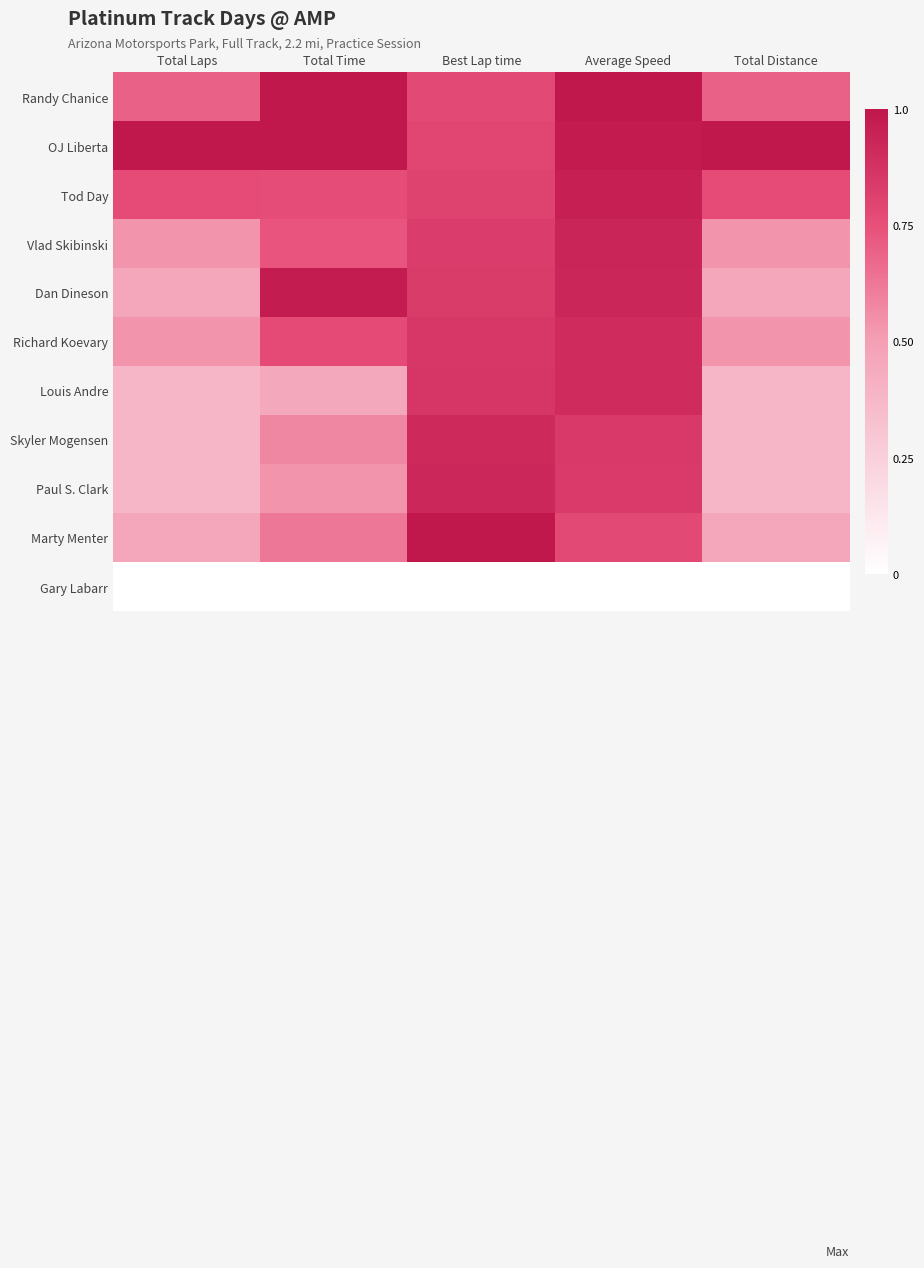

Reading left to right, what are all the values shown in this chart?

Randy Chanice: Total Laps=0.7	Total Time=1.0	Best Lap time=0.8	Average Speed=1.0	Total Distance=0.7
OJ Liberta: Total Laps=1.0	Total Time=1.0	Best Lap time=0.8	Average Speed=1.0	Total Distance=1.0
Tod Day: Total Laps=0.8	Total Time=0.8	Best Lap time=0.8	Average Speed=1.0	Total Distance=0.8
Vlad Skibinski: Total Laps=0.5	Total Time=0.7	Best Lap time=0.8	Average Speed=0.9	Total Distance=0.5
Dan Dineson: Total Laps=0.5	Total Time=1.0	Best Lap time=0.8	Average Speed=0.9	Total Distance=0.5
Richard Koevary: Total Laps=0.5	Total Time=0.8	Best Lap time=0.9	Average Speed=0.9	Total Distance=0.5
Louis Andre: Total Laps=0.4	Total Time=0.5	Best Lap time=0.9	Average Speed=0.9	Total Distance=0.4
Skyler Mogensen: Total Laps=0.4	Total Time=0.6	Best Lap time=0.9	Average Speed=0.8	Total Distance=0.4
Paul S. Clark: Total Laps=0.4	Total Time=0.5	Best Lap time=0.9	Average Speed=0.8	Total Distance=0.4
Marty Menter: Total Laps=0.5	Total Time=0.6	Best Lap time=1.0	Average Speed=0.8	Total Distance=0.5
Gary Labarr: Total Laps=0.0	Total Time=0.0	Best Lap time=0.0	Average Speed=0.0	Total Distance=0.0